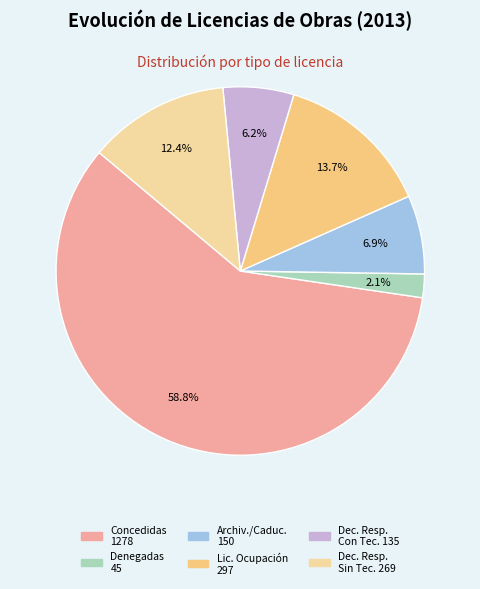

How many slices are in this pie chart?

6